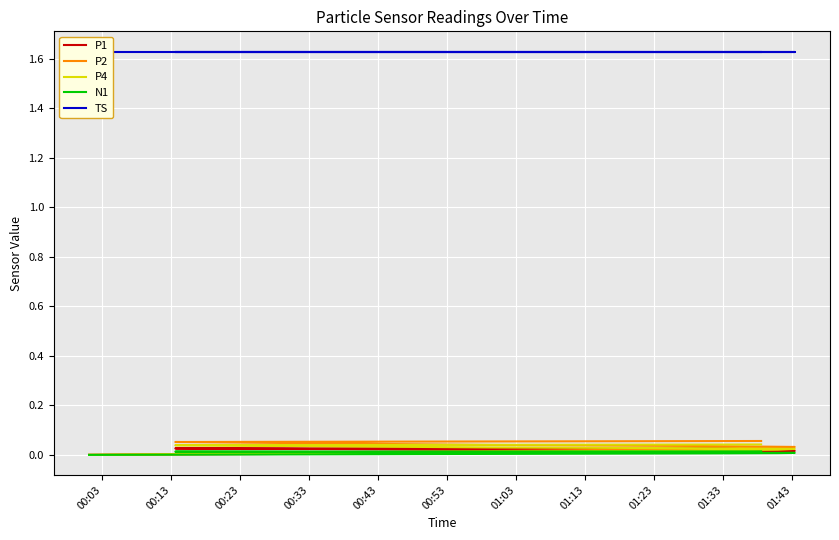

How many positive values does the P2 series have?

14